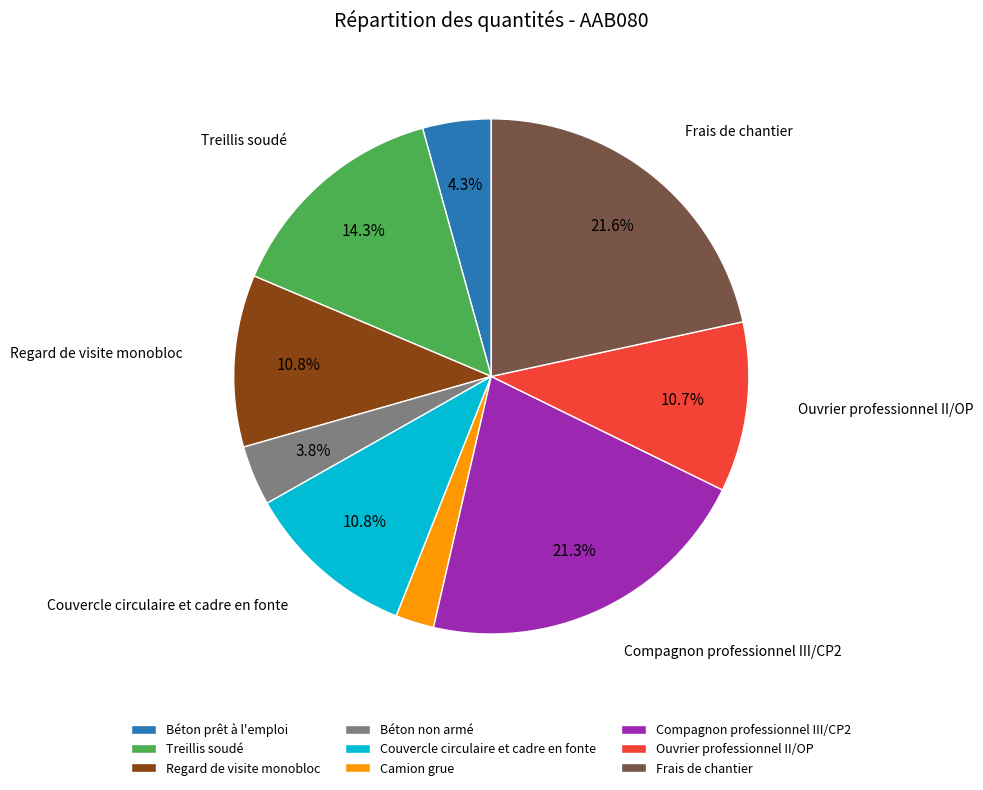

Combined, what portion of the pie is Béton prêt à l'emploi and Béton non armé?

8.1%